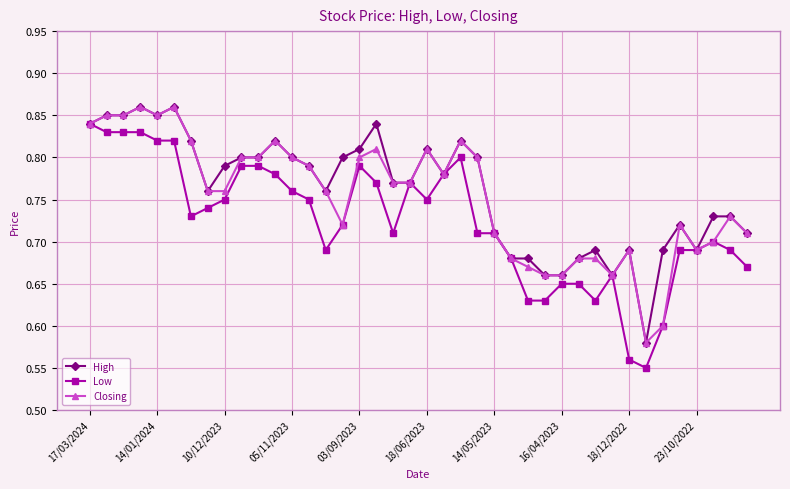

Which series has the largest total across all categories?

High